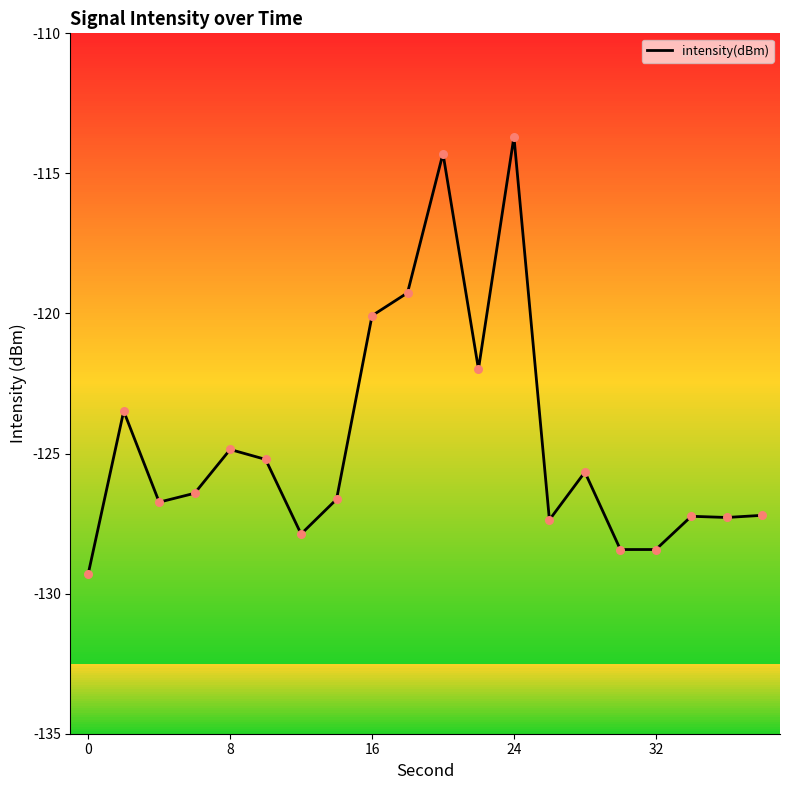

What is the difference between the maximum and minimum values?

15.6